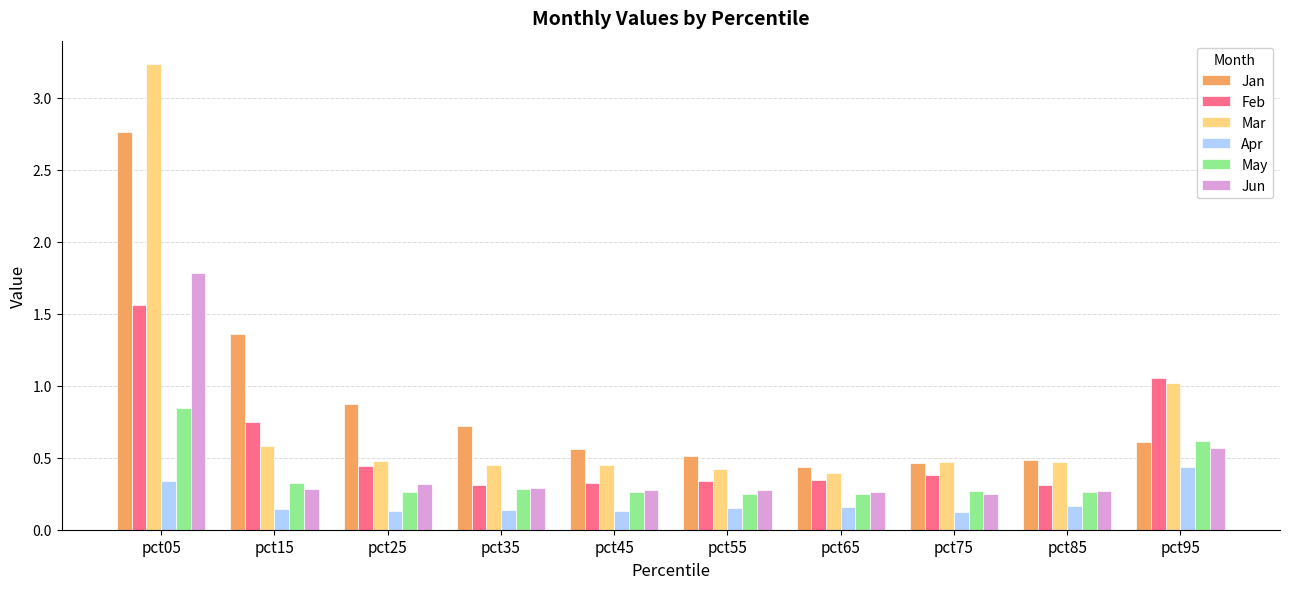

What is the sum of all Jun values?

4.6